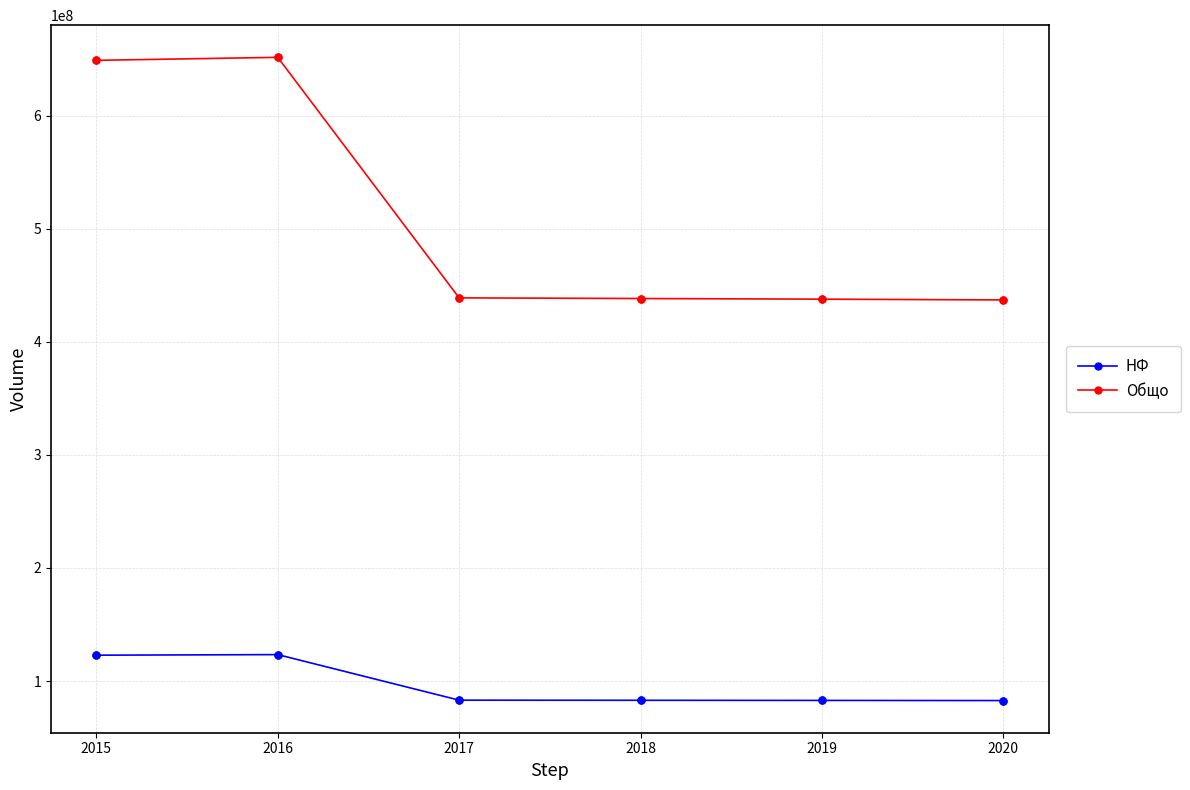

Which series has the largest range (max minus min)?

Общо